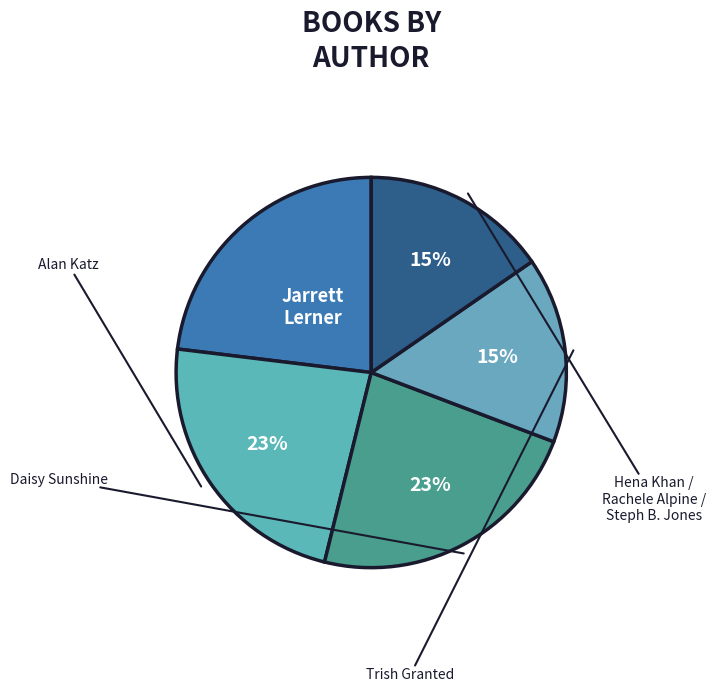

Rank the categories by value from lowest to highest.

Trish Granted, Hena Khan / Rachele Alpine / Steph B. Jones, Jarrett Lerner, Alan Katz, Daisy Sunshine